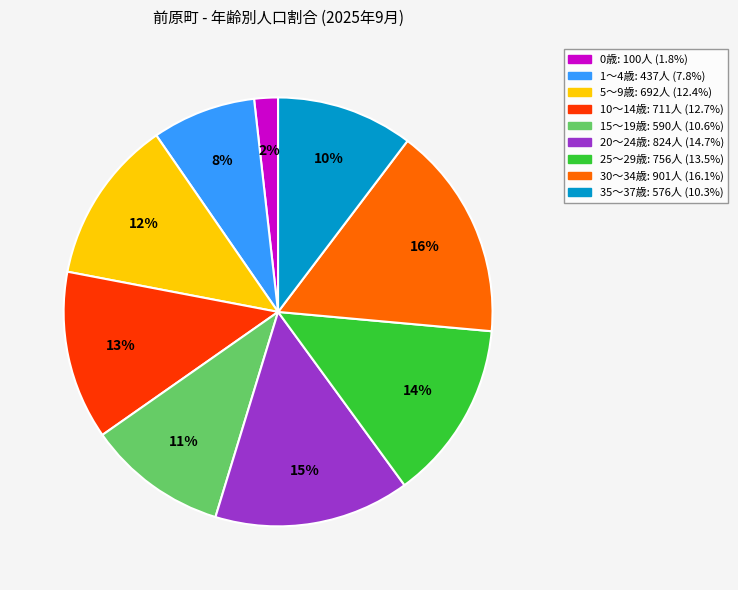

Count the number of slices in the pie.

9